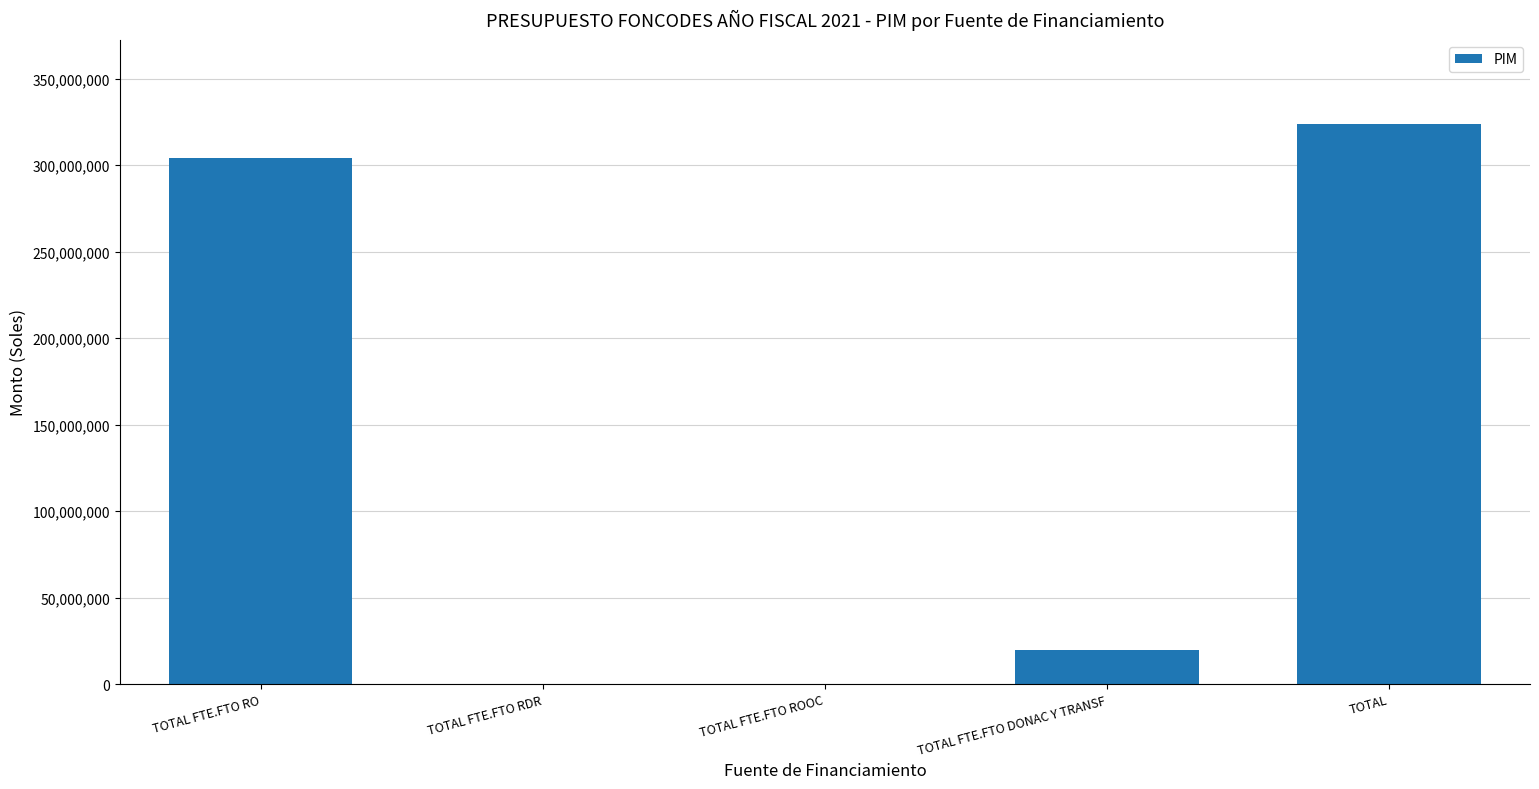

What is the ratio of the value at TOTAL to the value at TOTAL FTE.FTO DONAC Y TRANSF?

16.6